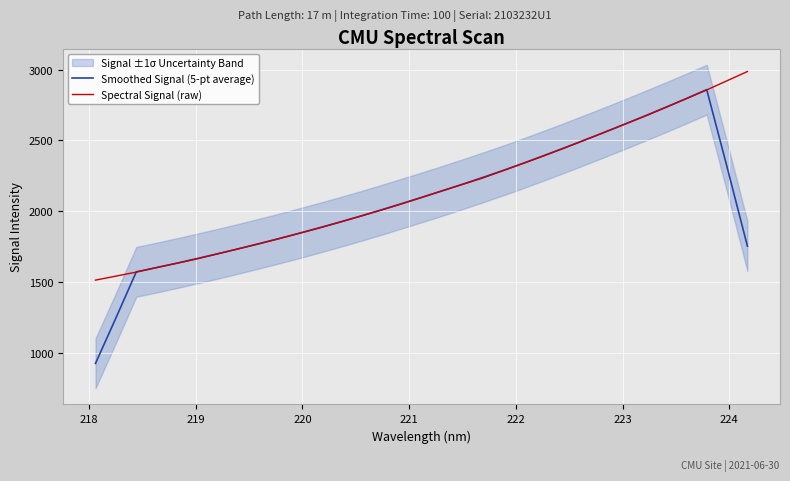

True or false: Spectral Signal (raw) has a value of 3237.4 at 10.

False